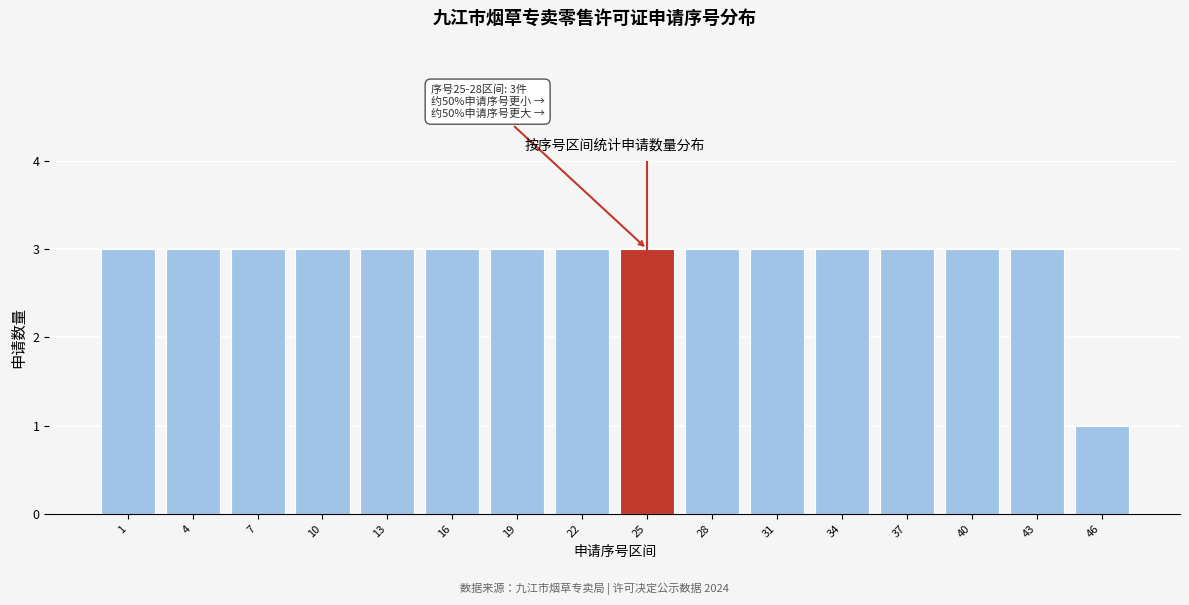

Reading right to left, list all the values displayed in this chart.

1	3	3	3	3	3	3	3	3	3	3	3	3	3	3	3